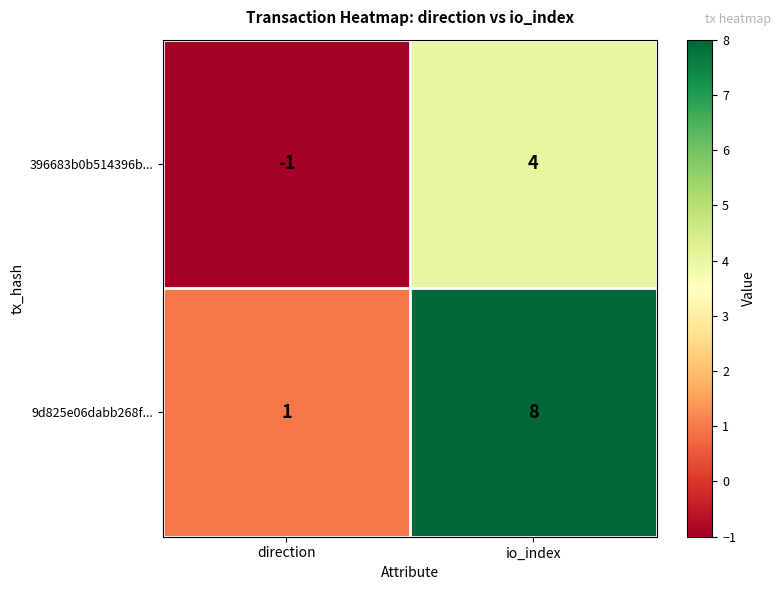

List the series in order of their overall mean, lowest first.

396683b0b514396b..., 9d825e06dabb268f...